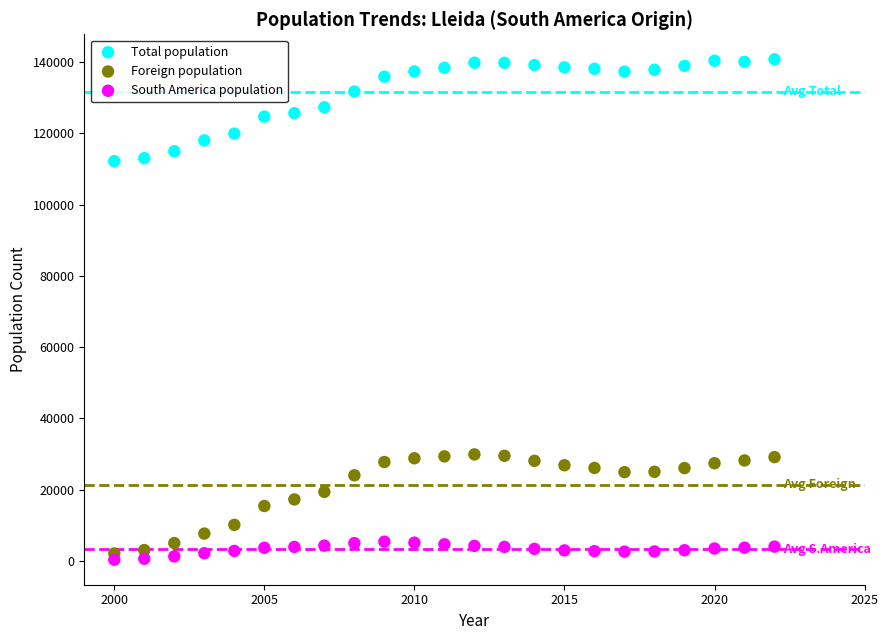

What is the X range (max minus min) for the scatter plot?

22